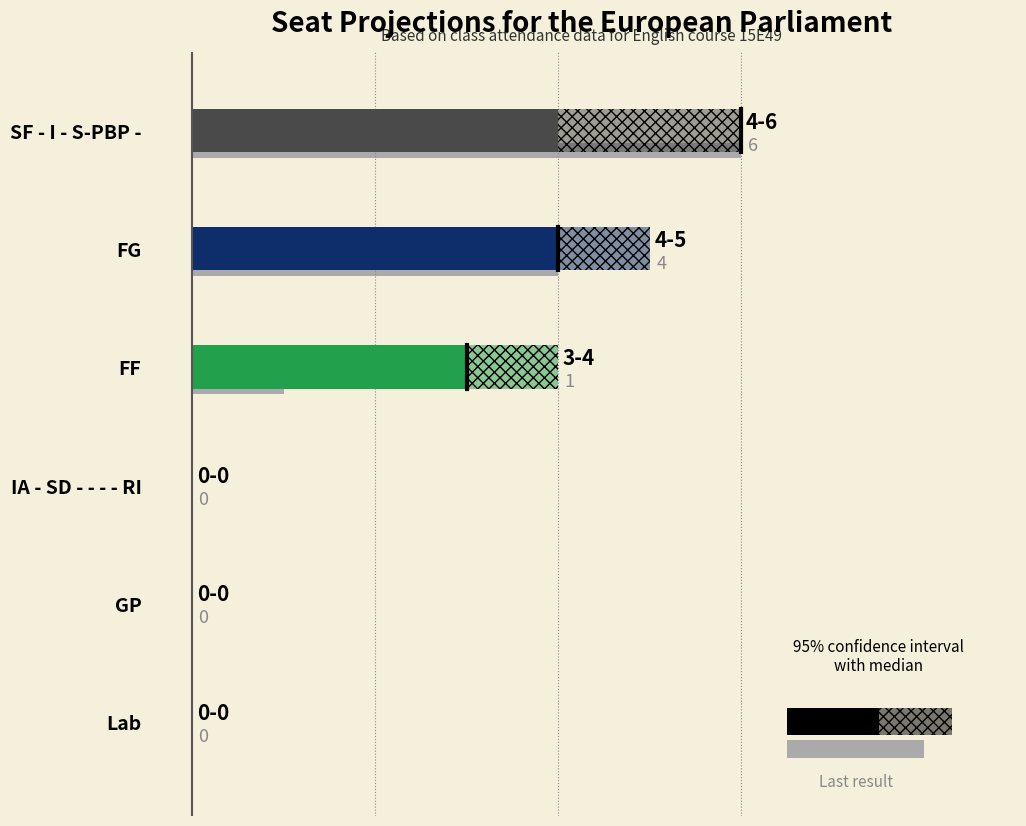

Reading left to right, extract all data points from this chart.

median: 15E4901=6	15E4902=4	15E4903=3	15E4904=0	15E4905=0	15E4906=0
low: 15E4901=4	15E4902=4	15E4903=3	15E4904=0	15E4905=0	15E4906=0
high: 15E4901=6	15E4902=5	15E4903=4	15E4904=0	15E4905=0	15E4906=0
last_result: 15E4901=6	15E4902=4	15E4903=1	15E4904=0	15E4905=0	15E4906=0